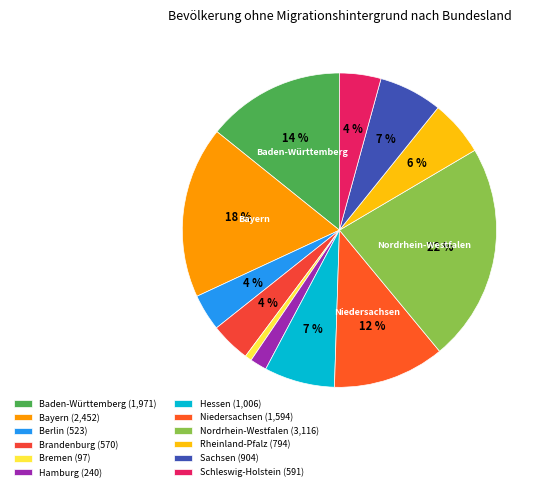

True or false: Baden-Württemberg accounts for 28% of the total.

False